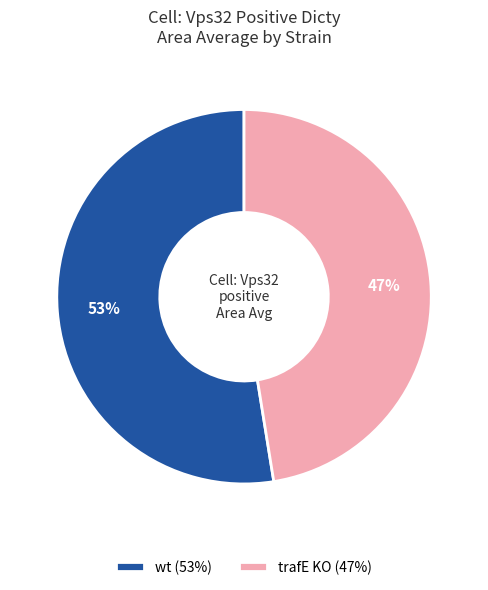

The wt (53%) slice represents 53% of the pie. True or false?

True